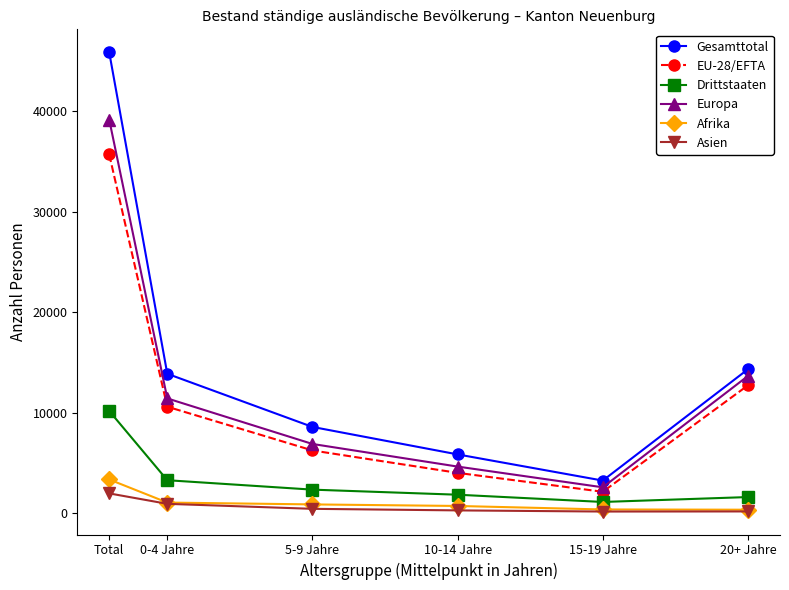

Between Total and 15-19 Jahre, which series saw the biggest shift?

Gesamttotal